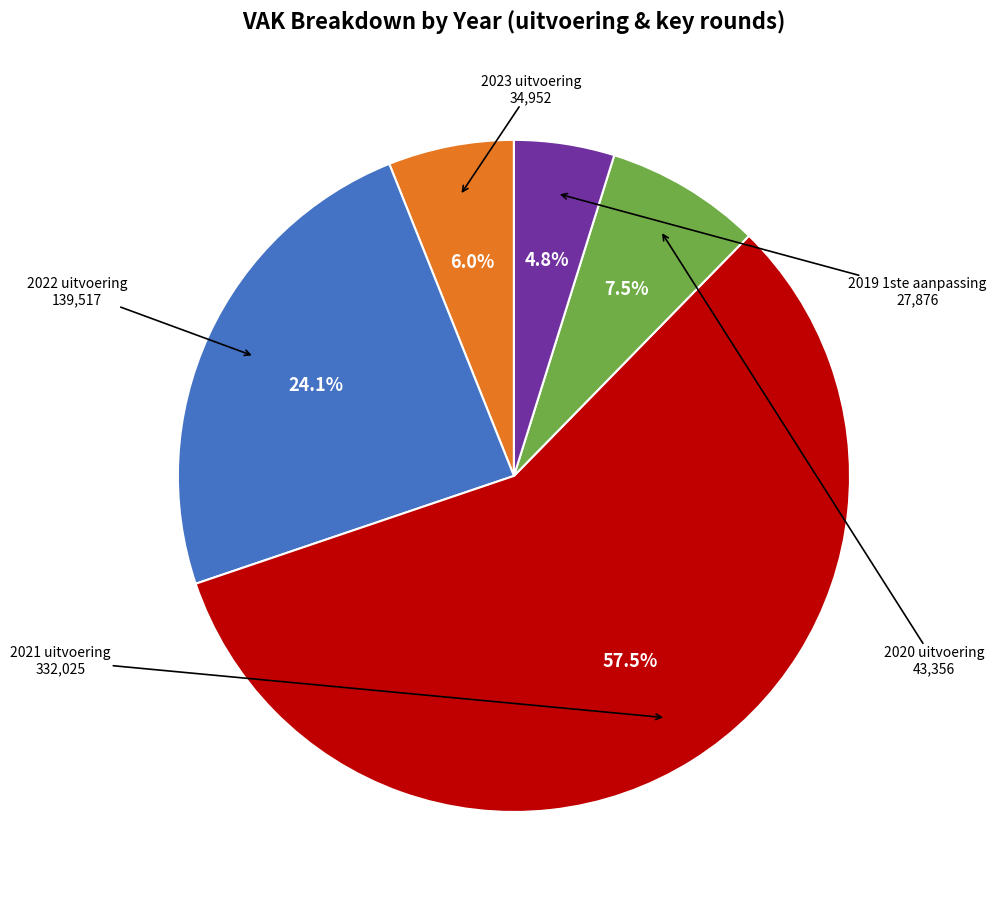

Is there a majority slice in this chart?

Yes